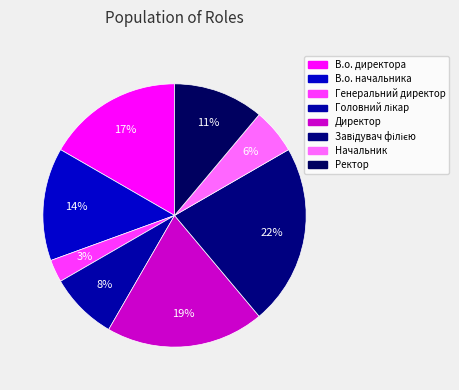

How many segments does this pie chart have?

8